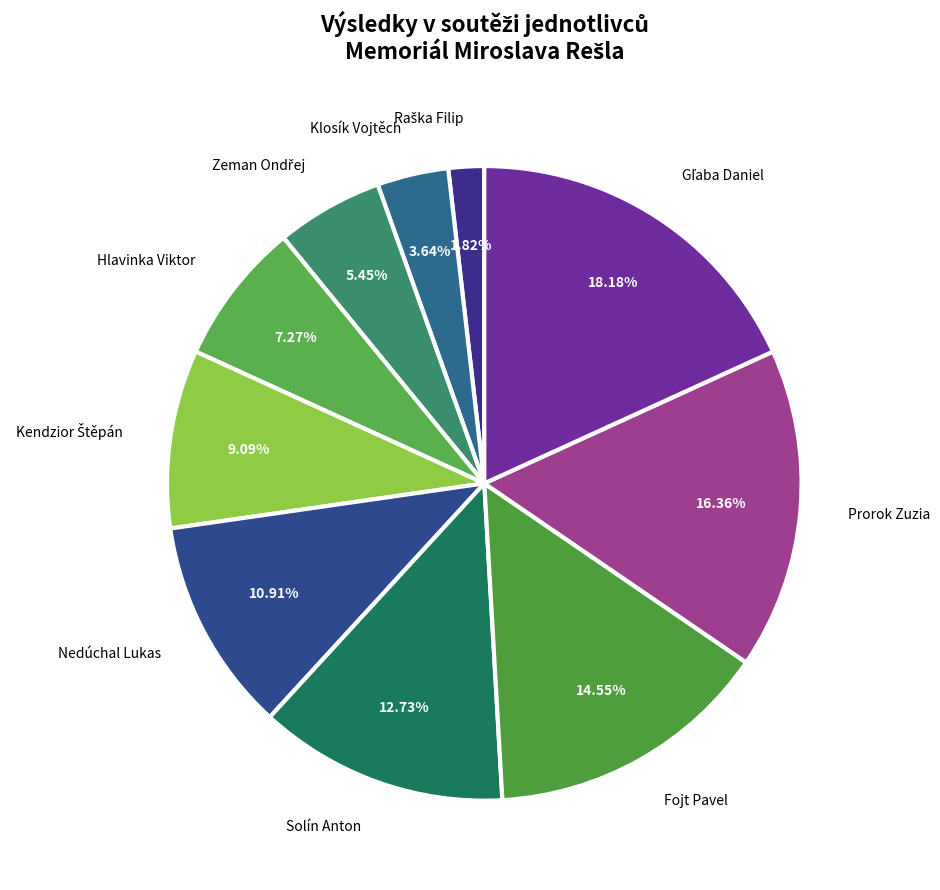

Approximately how many times larger is the value at Solín Anton compared to Prorok Zuzia?

0.8